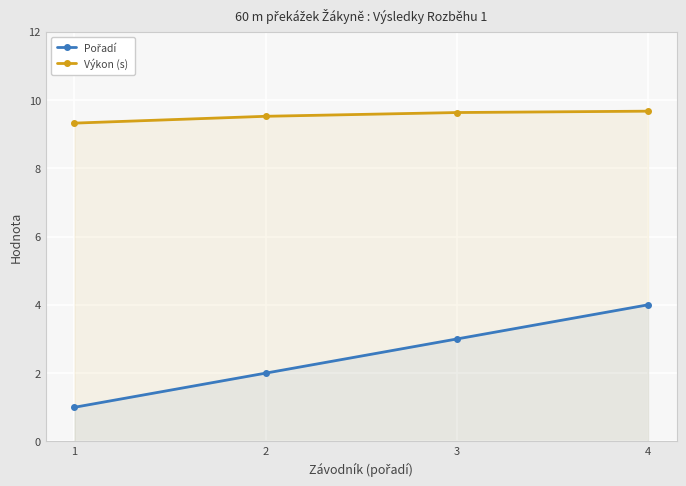

Read the Pořadí value at 2.

2.0